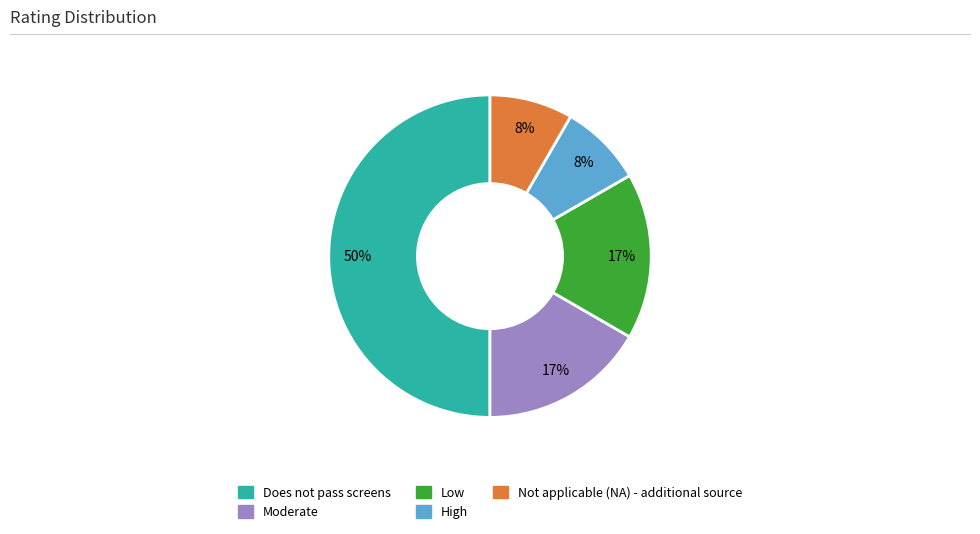

How many segments does this pie chart have?

5